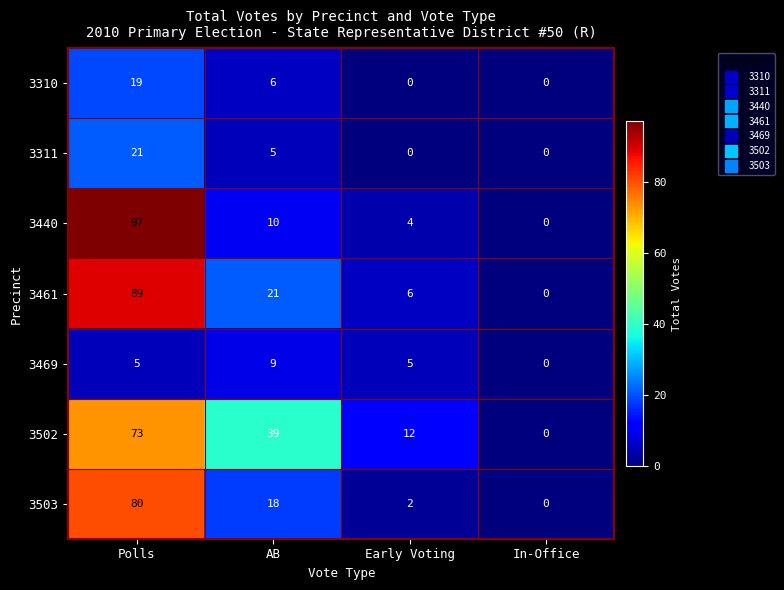

What is the maximum value shown in the chart?

97